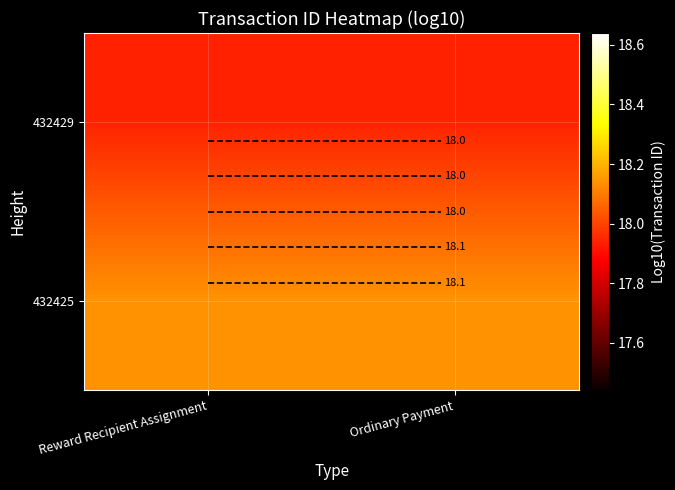

What is the approximate value of 432429 at Ordinary Payment?

17.9